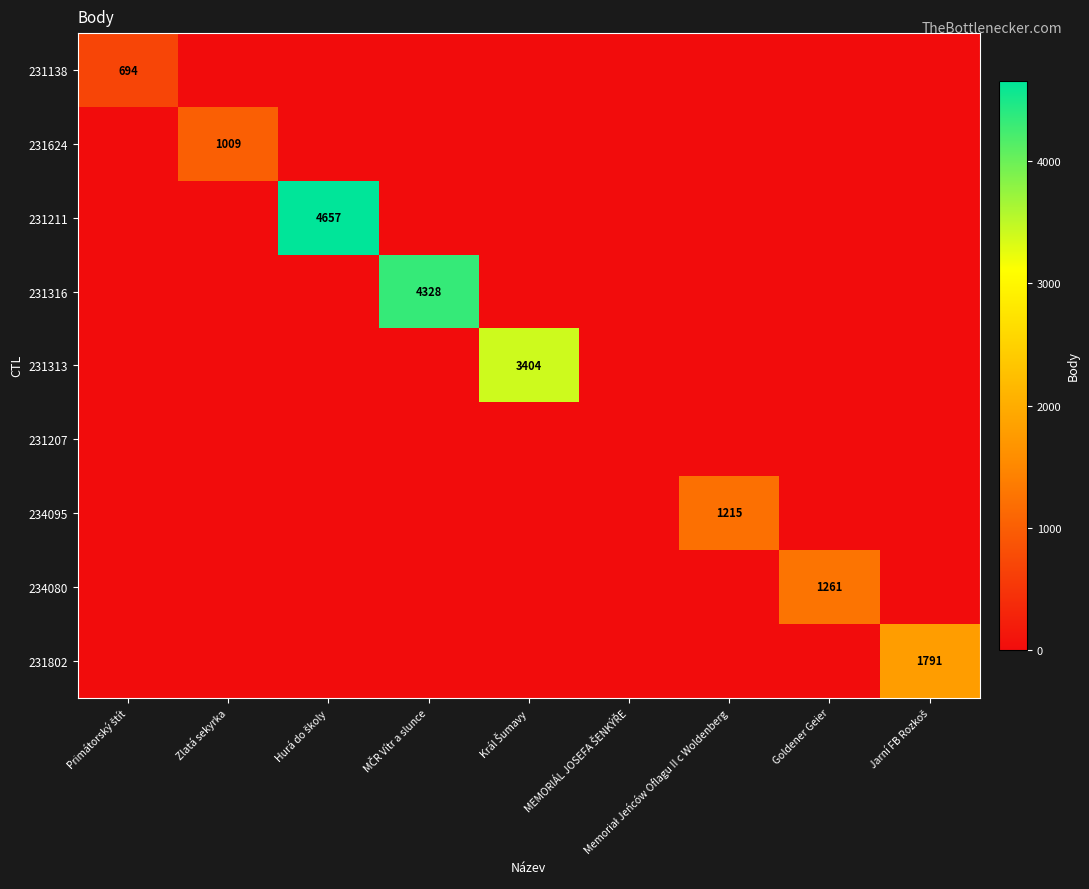

What is the total value across all series at Goldener Geier?

1261